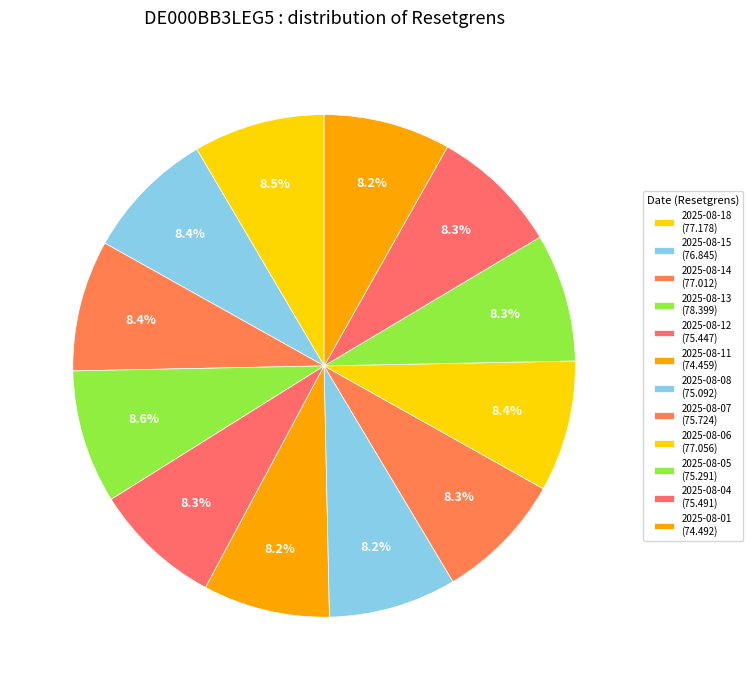

Count the number of slices in the pie.

12